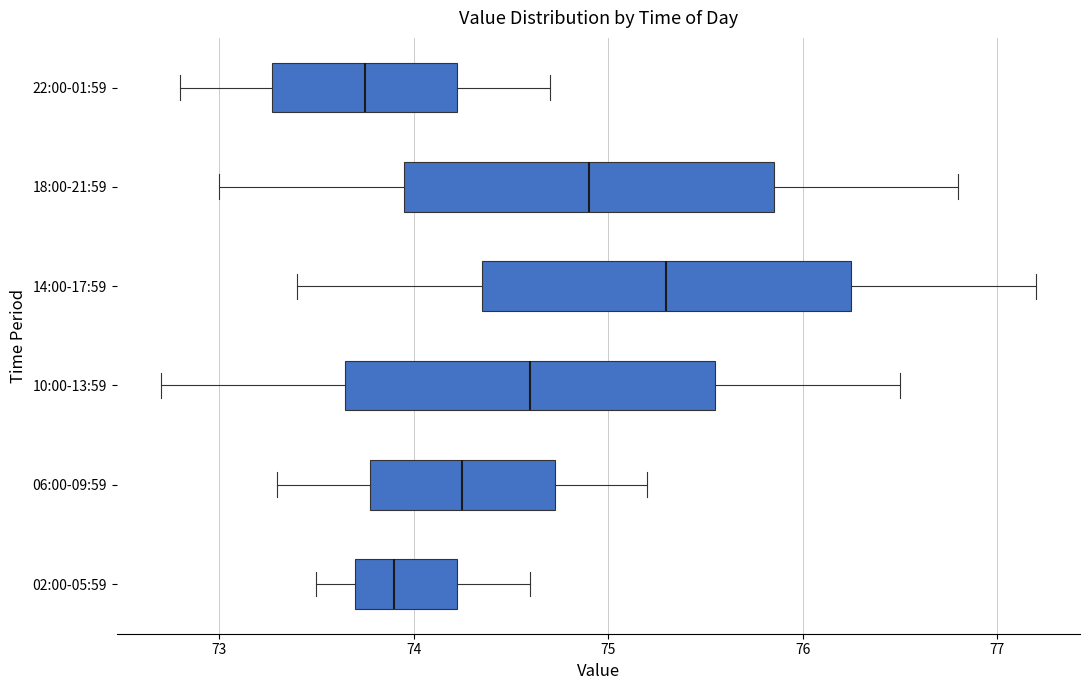

Reading bottom to top, read every box against the x-axis: the position of its median line, the range the box covers, and the ends of its whiskers. The values are not printed on the chart, so give them approximately, as read against the axis.

02:00-05:59: median 73.9, box 73.7 to 74.2, whiskers 73.5 to 74.6
06:00-09:59: median 74.3, box 73.8 to 74.7, whiskers 73.3 to 75.2
10:00-13:59: median 74.6, box 73.7 to 75.6, whiskers 72.7 to 76.5
14:00-17:59: median 75.3, box 74.4 to 76.3, whiskers 73.4 to 77.2
18:00-21:59: median 74.9, box 74.0 to 75.9, whiskers 73.0 to 76.8
22:00-01:59: median 73.8, box 73.3 to 74.2, whiskers 72.8 to 74.7